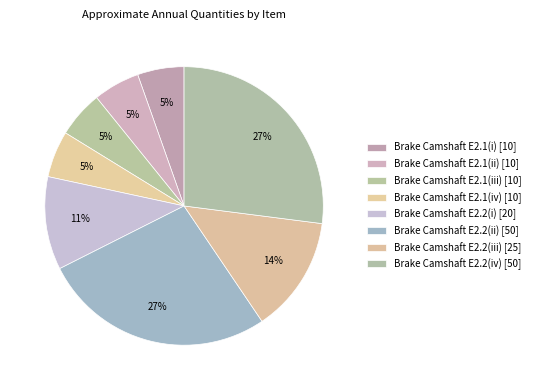

To the nearest percent, what is the difference between the largest and smallest slice percentages?

22%